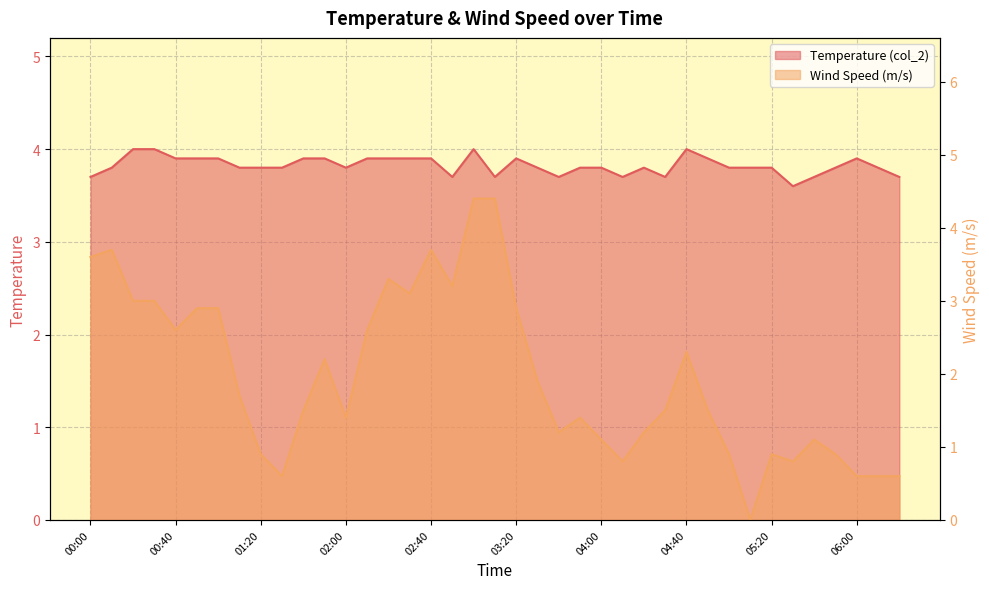

What is the spread (max minus min) of values at 02:00?

2.4